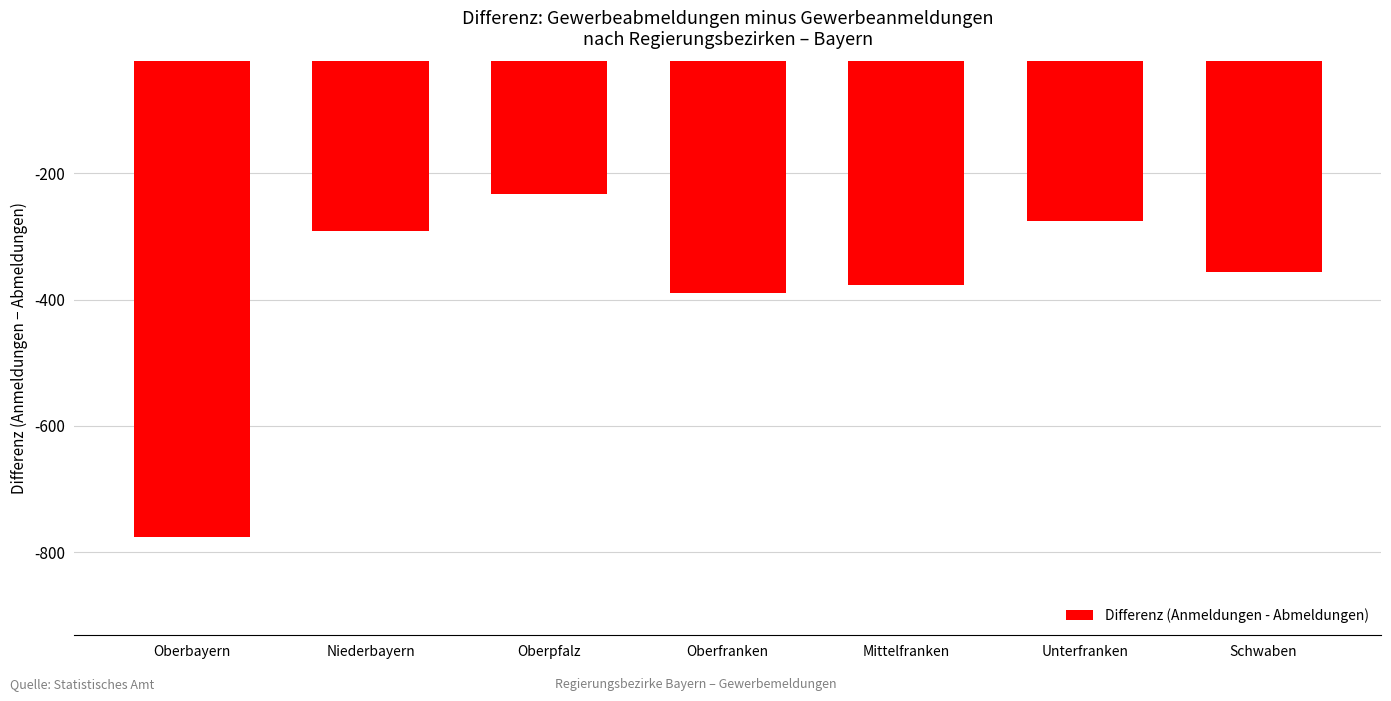

What is the difference between the maximum and minimum values?

543